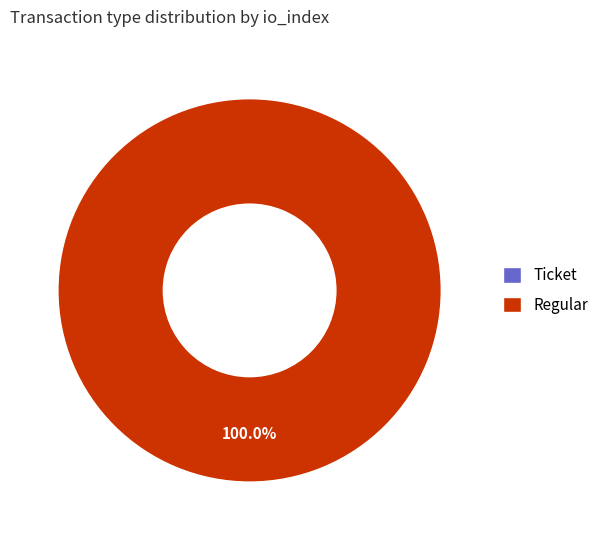

What is the total percentage of Regular and Ticket?

100.0%